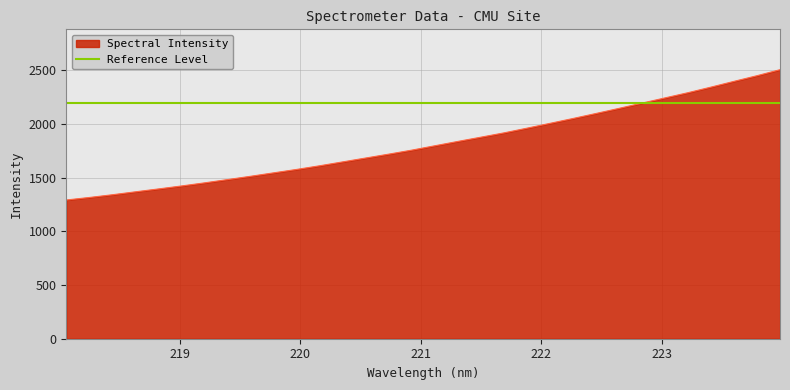

What is the ratio of the value at 222.4538 to the value at 220.3533?

1.3